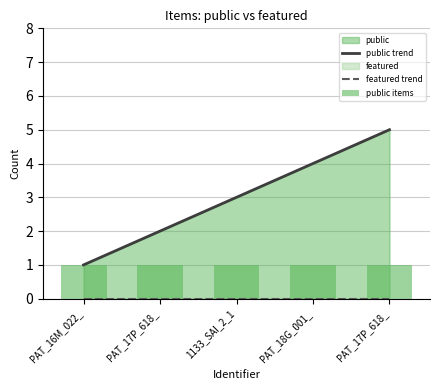

Reading left to right, list all the values displayed in this chart.

public trend: 1	2	3	4	5
featured trend: 0	0	0	0	0
public items: 1	1	1	1	1